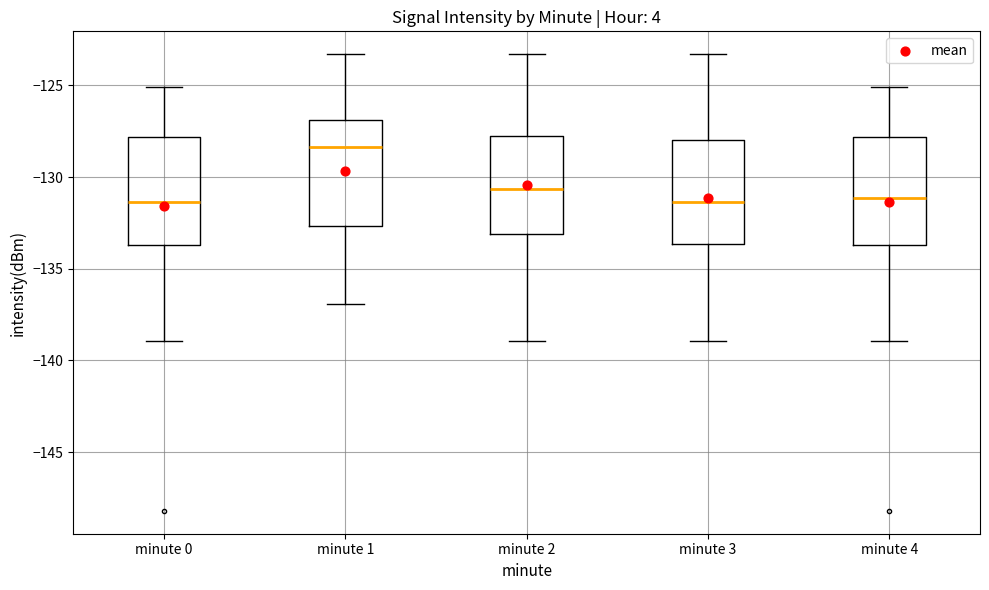

Reading left to right, read every box against the y-axis: the position of its median line, the range the box covers, and the ends of its whiskers. The values are not printed on the chart, so give them approximately, as read against the axis.

minute 0: median -131.5, box -133.5 to -128.0, whiskers -139.0 to -125.0
minute 1: median -128.5, box -132.5 to -127.0, whiskers -137.0 to -123.5
minute 2: median -130.5, box -133.0 to -128.0, whiskers -139.0 to -123.5
minute 3: median -131.5, box -133.5 to -128.0, whiskers -139.0 to -123.5
minute 4: median -131.0, box -133.5 to -128.0, whiskers -139.0 to -125.0